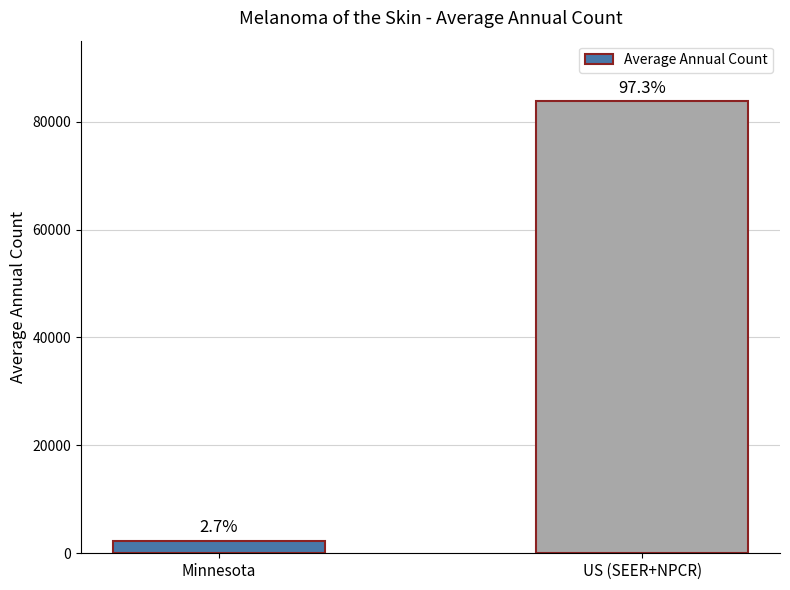

How many bars are there in total?

2